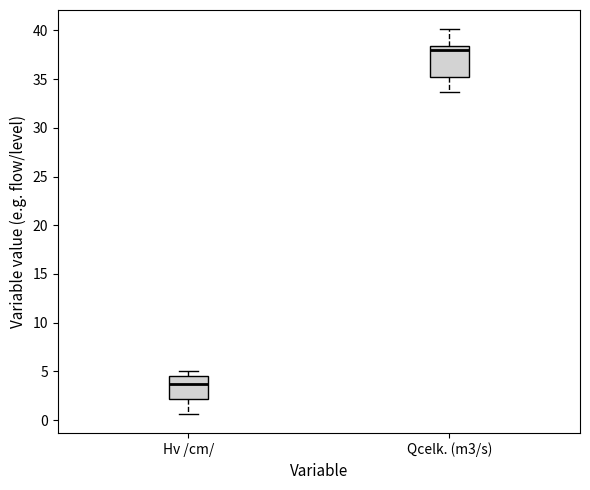

Which box is the tallest, from its lower edge to its upper edge?

Qcelk. (m3/s)